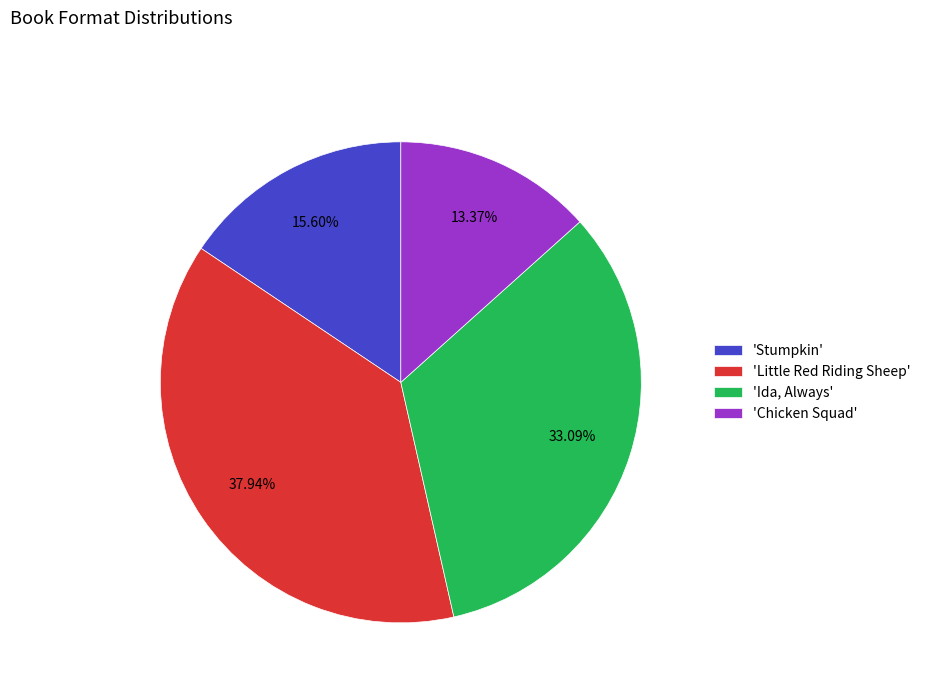

Does any single category account for the majority?

No